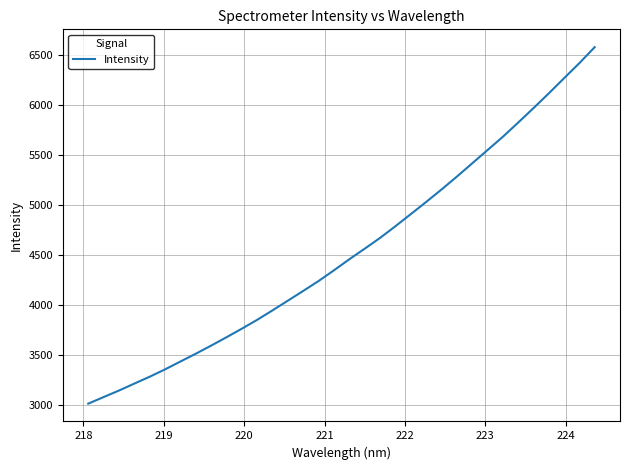

What is the greatest value displayed?

6582.7